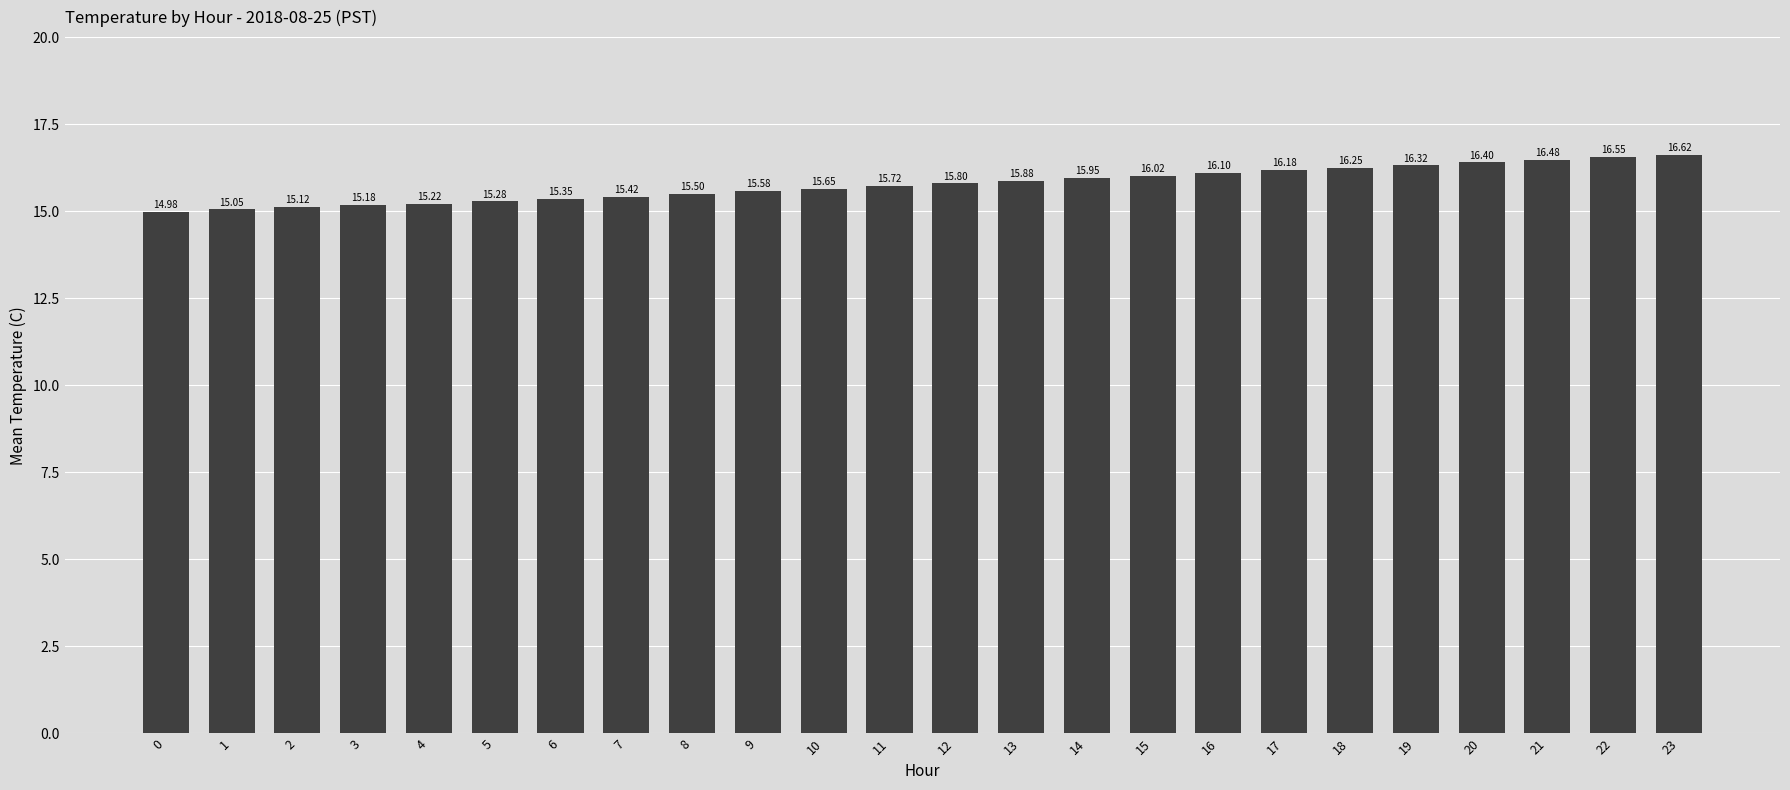

How many values are below 15?

1